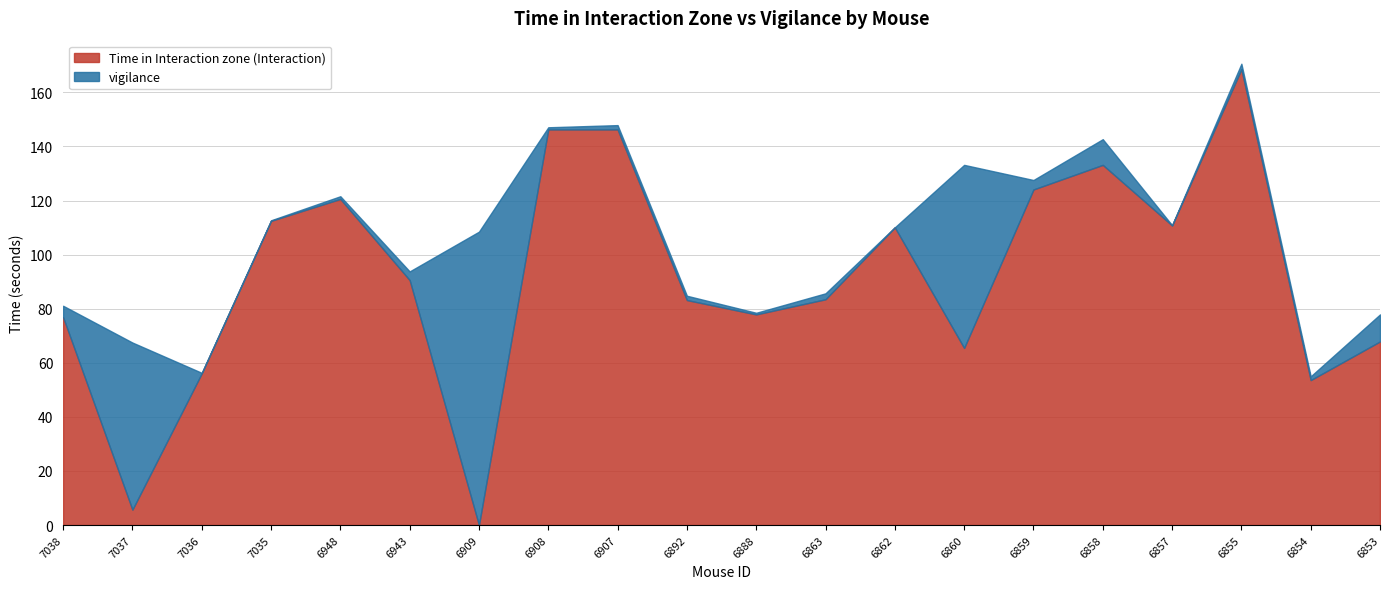

What is the highest value of the vigilance series?

108.5